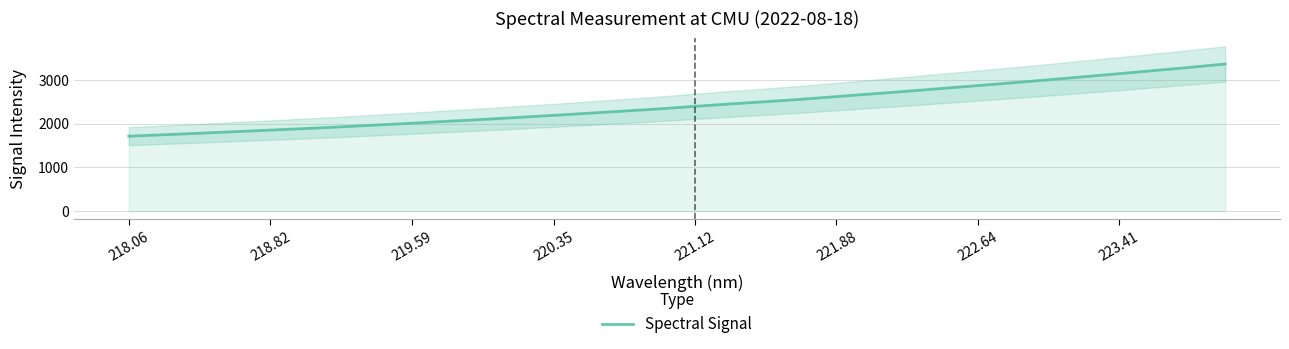

What is the maximum value for Spectral Signal?

3357.2